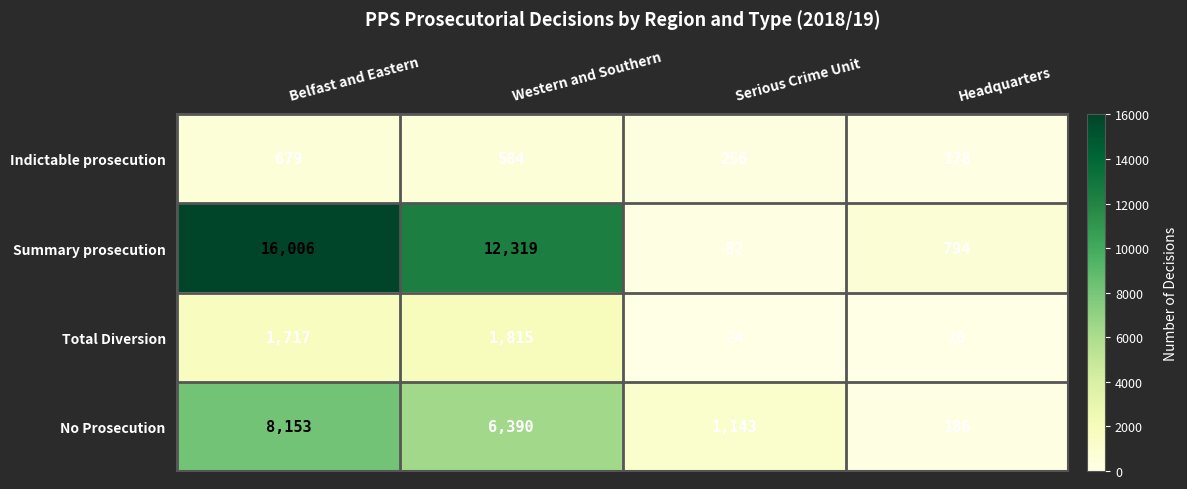

List the series in order of their peak value, highest first.

Summary prosecution, No Prosecution, Total Diversion, Indictable prosecution